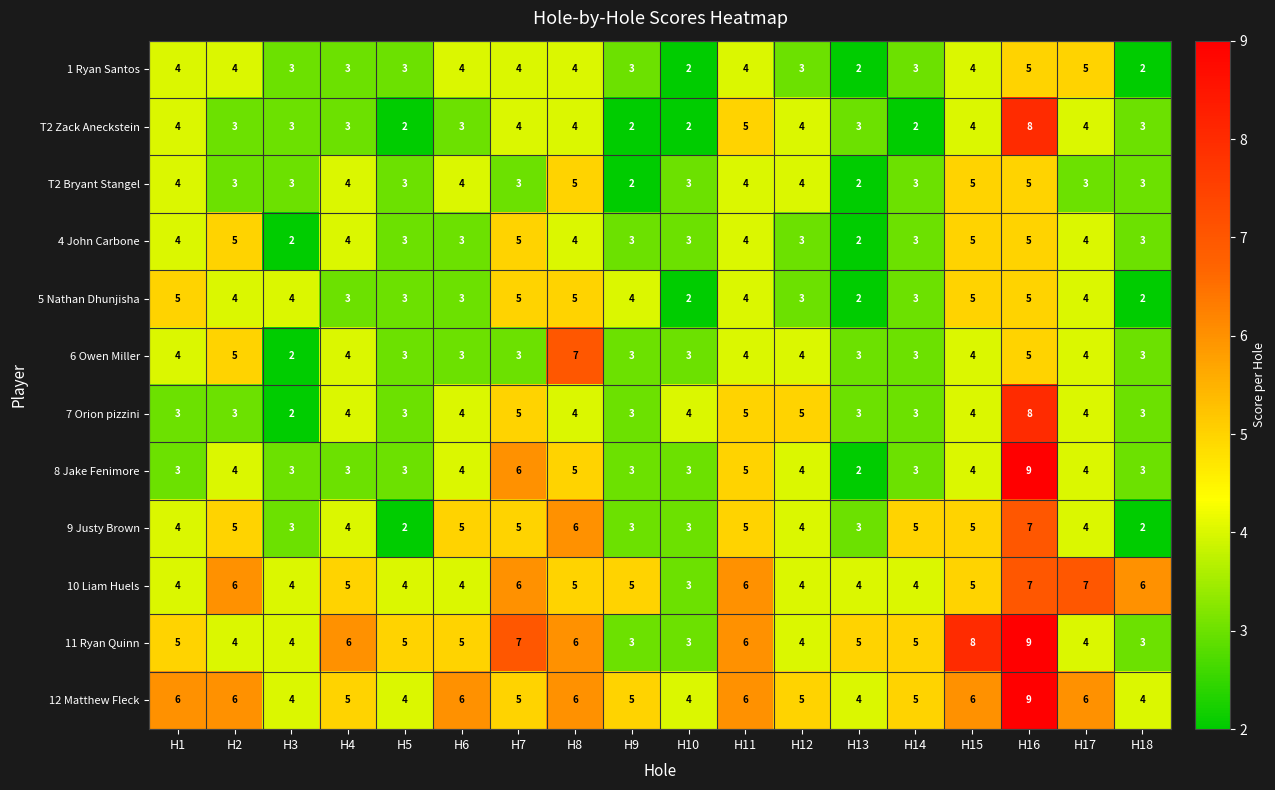

Which category has the highest value across all series?

H16